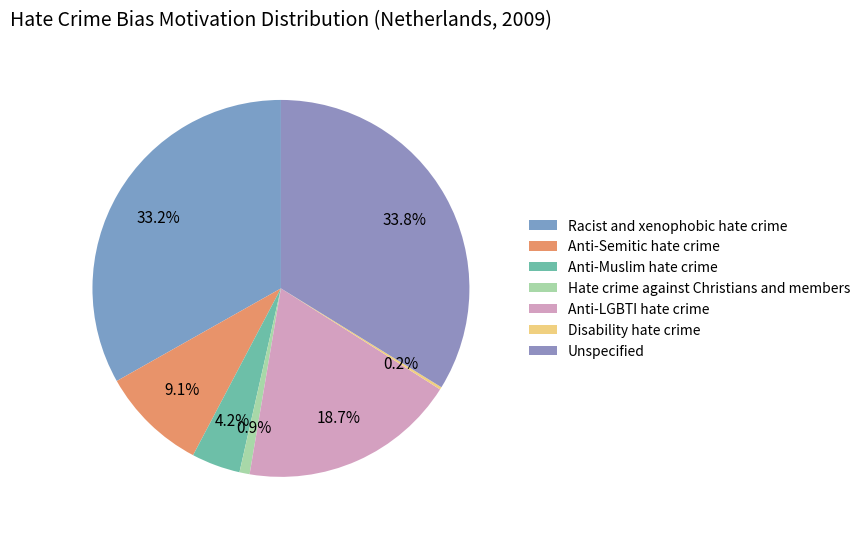

The Unspecified slice represents 26% of the pie. True or false?

False